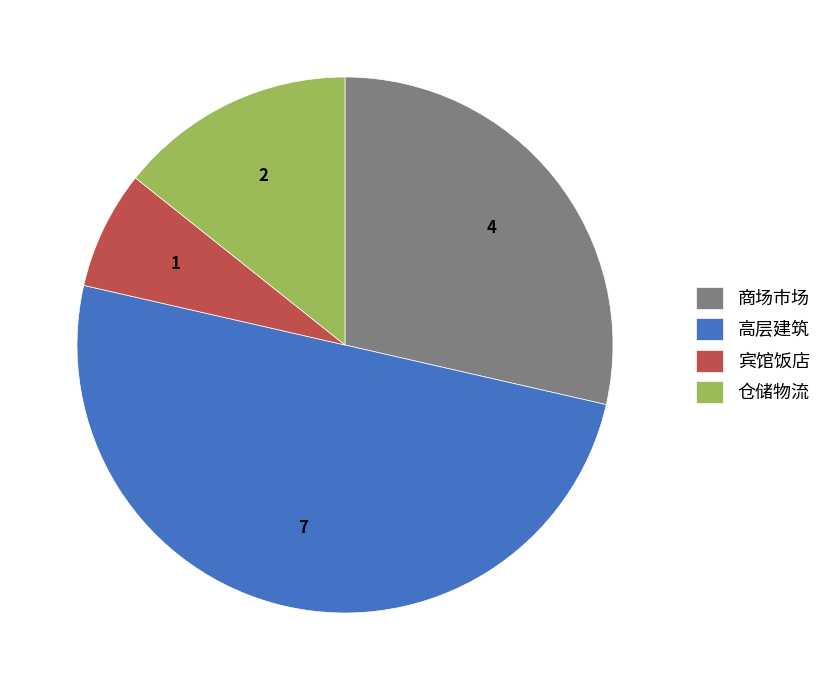

Between 高层建筑 and 宾馆饭店, which is larger?

高层建筑